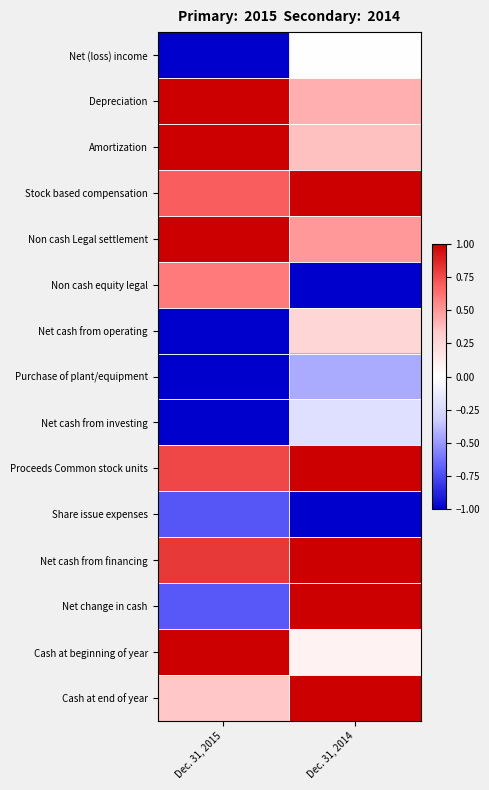

What is the total value across all series at Dec. 31, 2014?

4.0